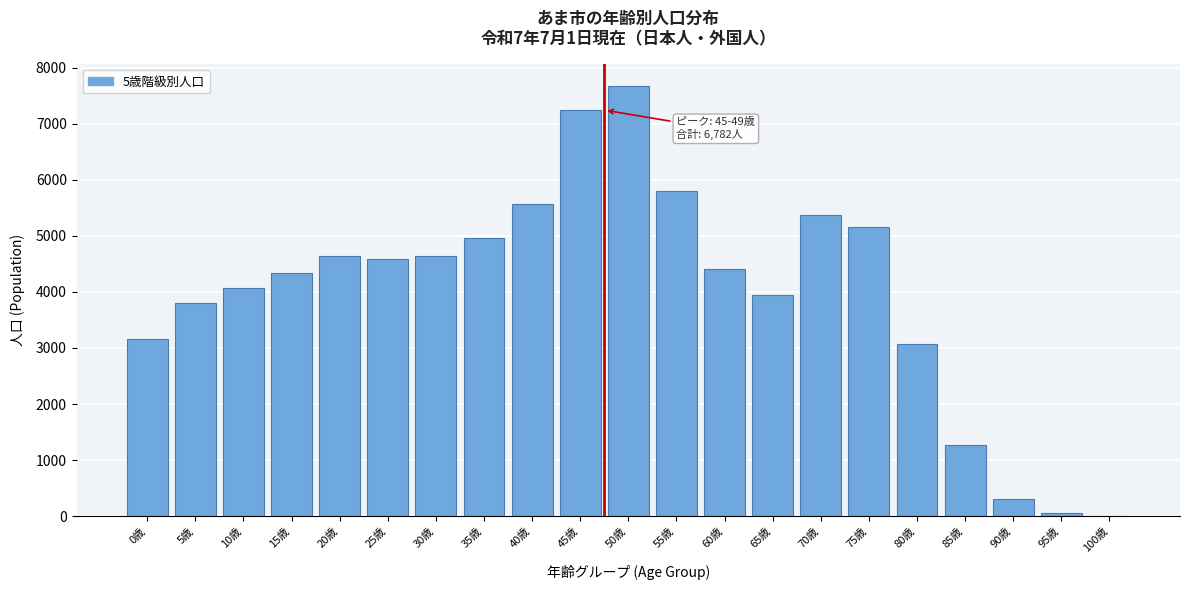

What is the maximum value shown in the chart?

7676